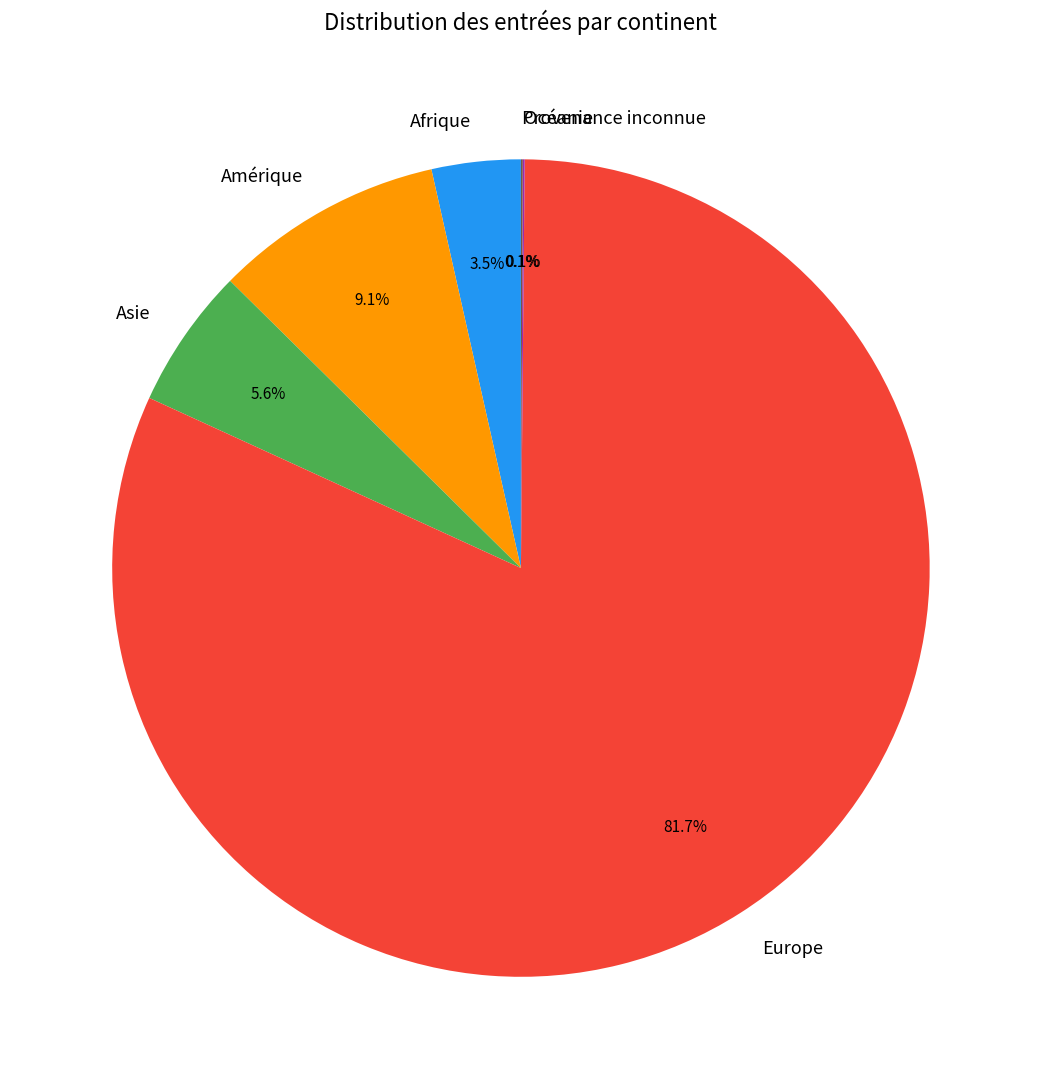

Between Europe and Afrique, which is larger?

Europe